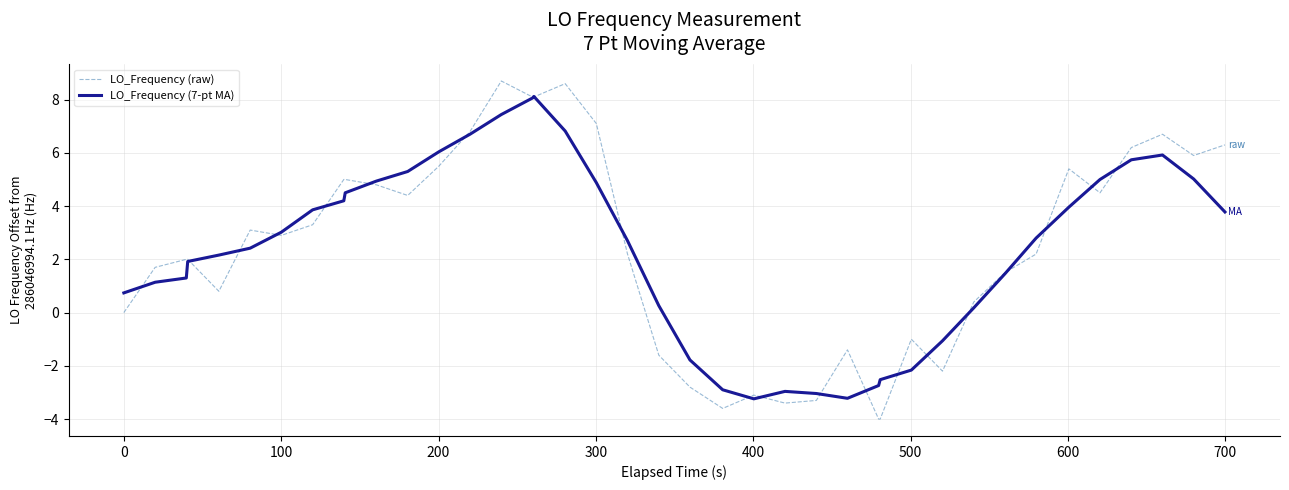

How many interior local valleys does the LO_Frequency (7-pt MA) series have?

2